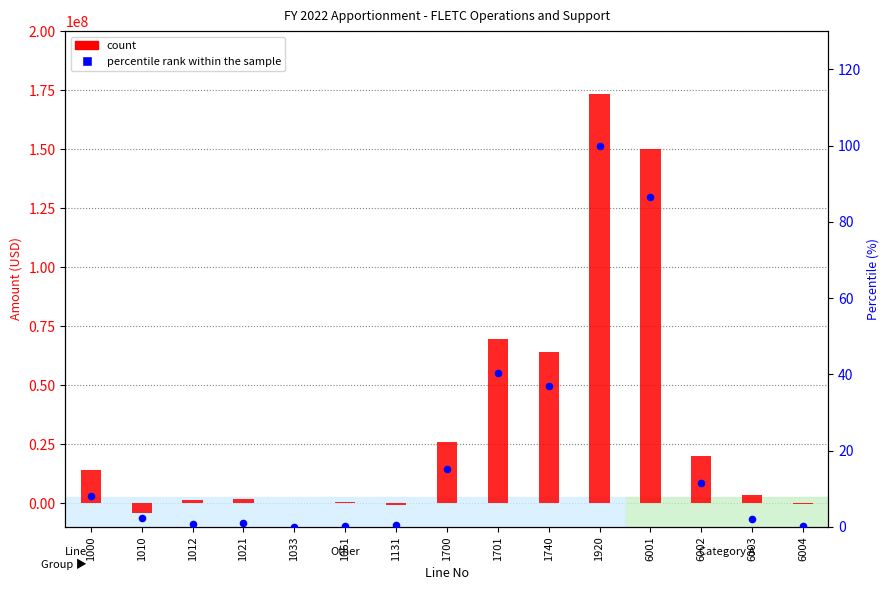

At which category is the sum across all series the highest?

1920